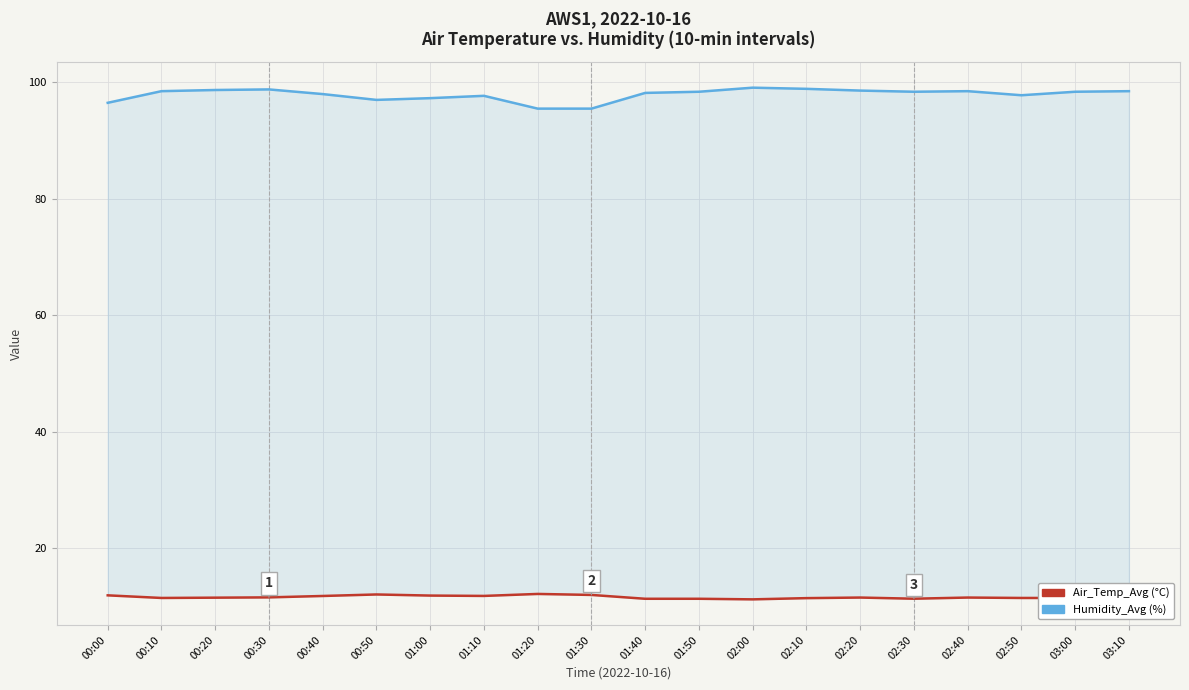

Rank the categories by Air_Temp_Avg value from highest to lowest.

01:20, 00:50, 01:30, 00:00, 01:00, 01:10, 00:40, 00:30, 02:20, 02:40, 00:20, 00:10, 02:50, 03:00, 02:10, 02:30, 03:10, 01:40, 01:50, 02:00